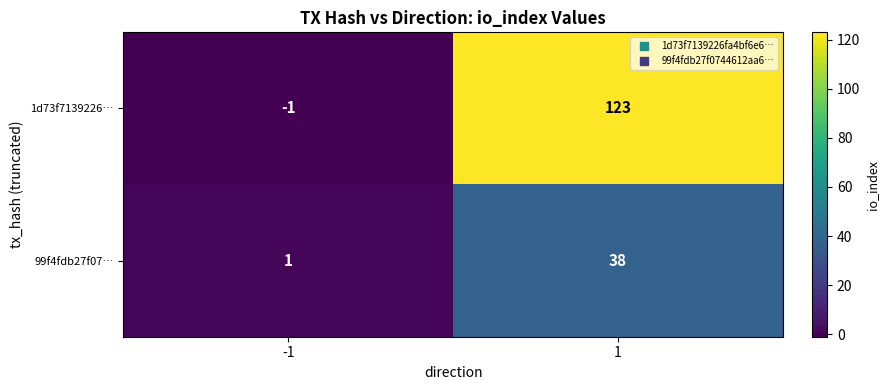

What is the approximate value of 1d73f7139226… at 1?

123